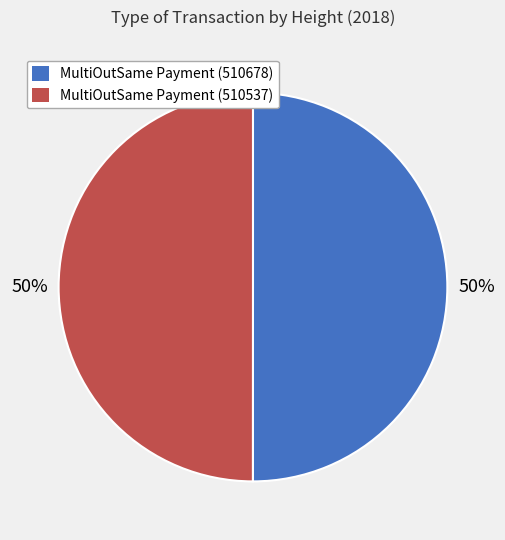

Approximately how many times larger is the value at MultiOutSame Payment (510537) compared to MultiOutSame Payment (510678)?

1.0